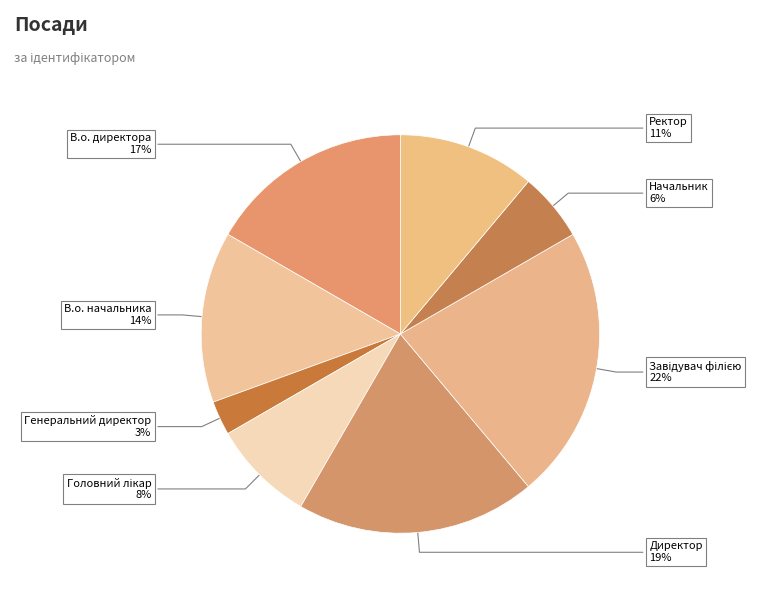

Which category has the smallest portion of the pie?

Генеральний директор